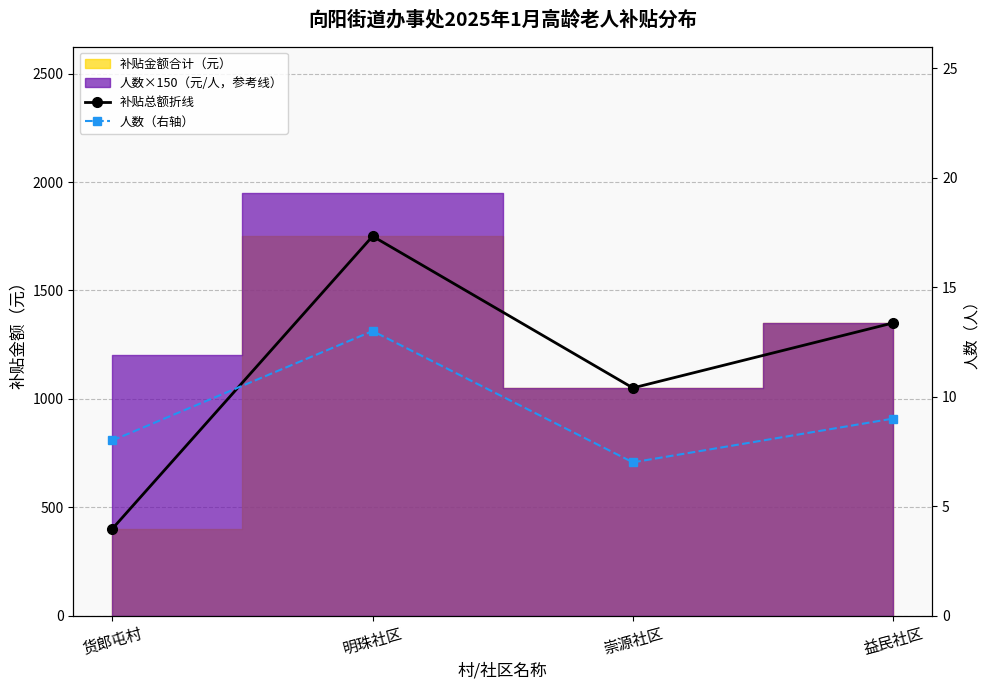

What is the sum of all 人数（右轴） values?

37